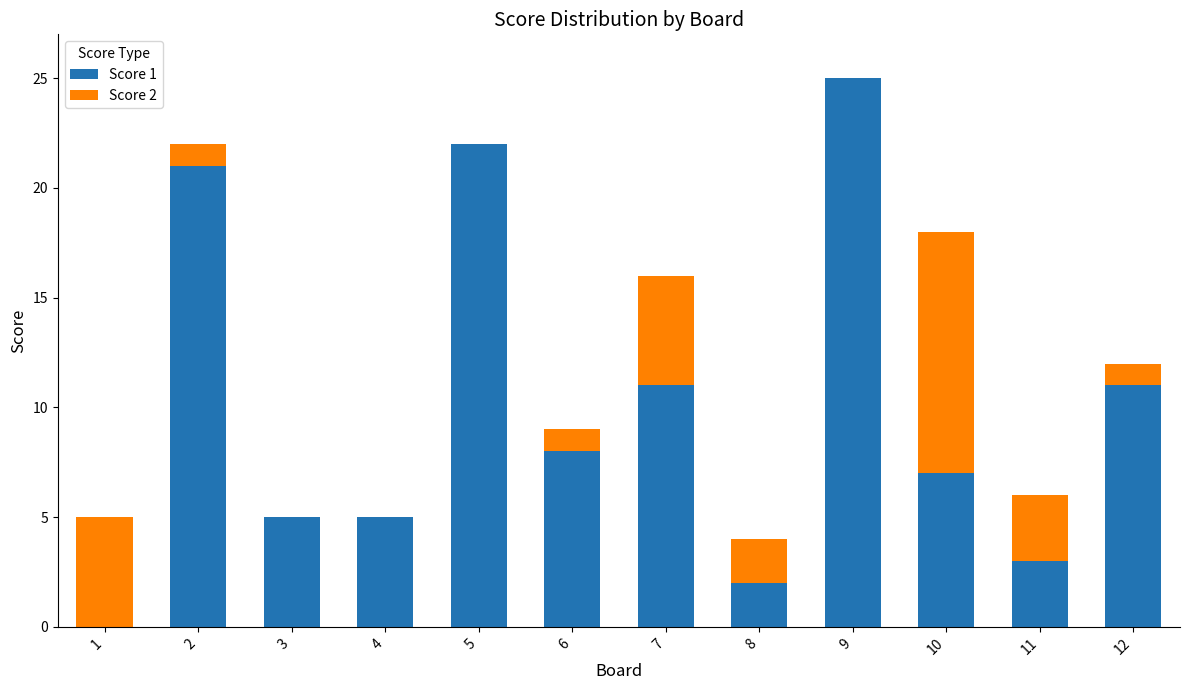

At which category is the sum across all series the highest?

9